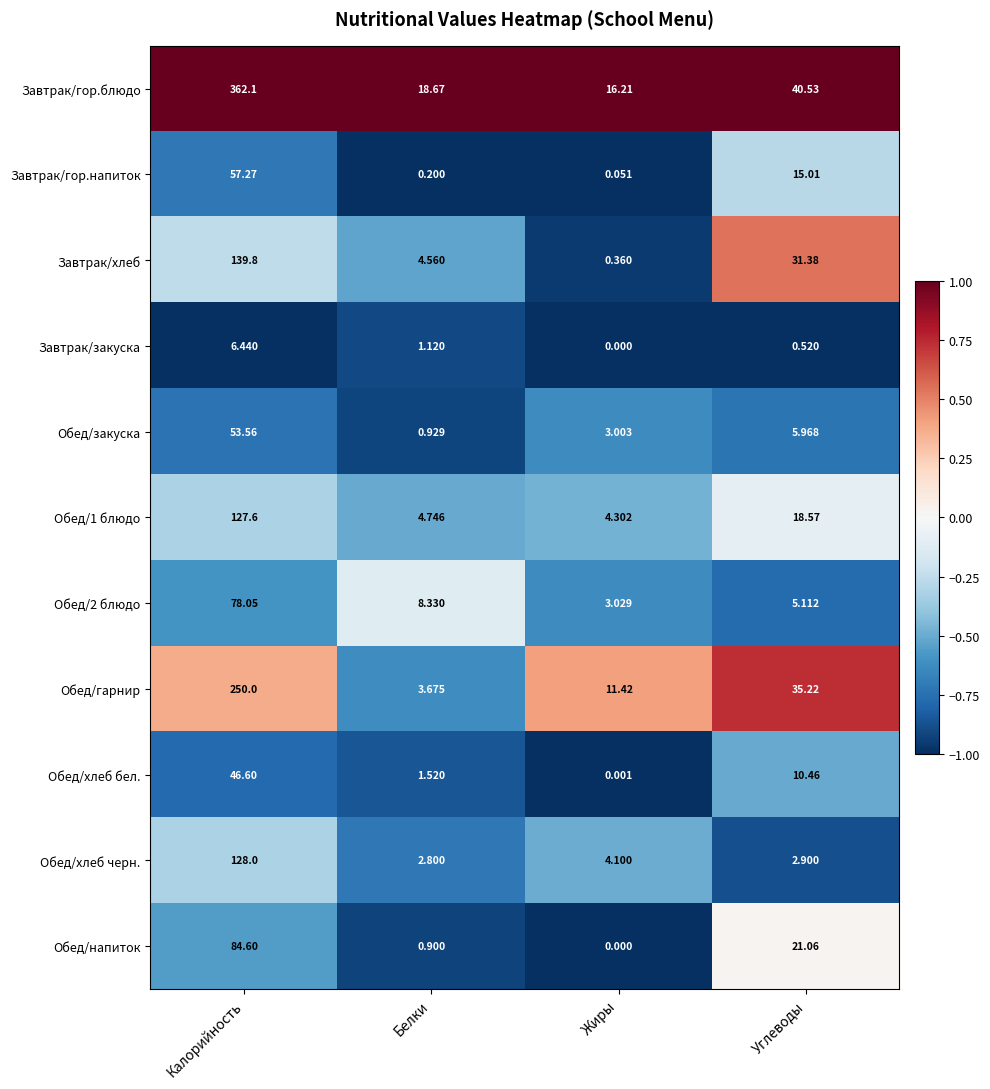

Is the value of Обед/напиток at Калорийность greater than the value of Обед/хлеб бел. at Жиры?

Yes